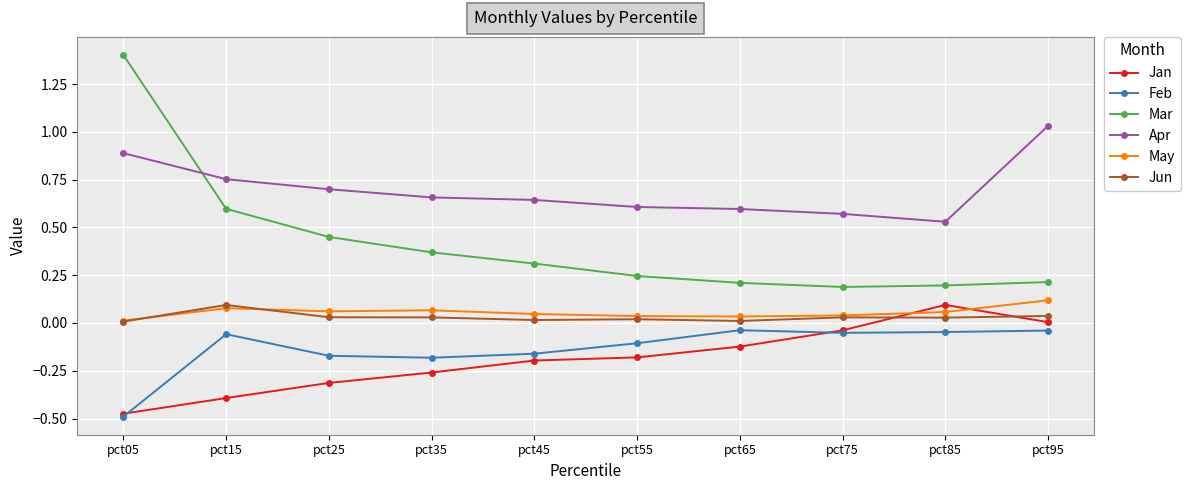

Which series has the largest total across all categories?

Apr